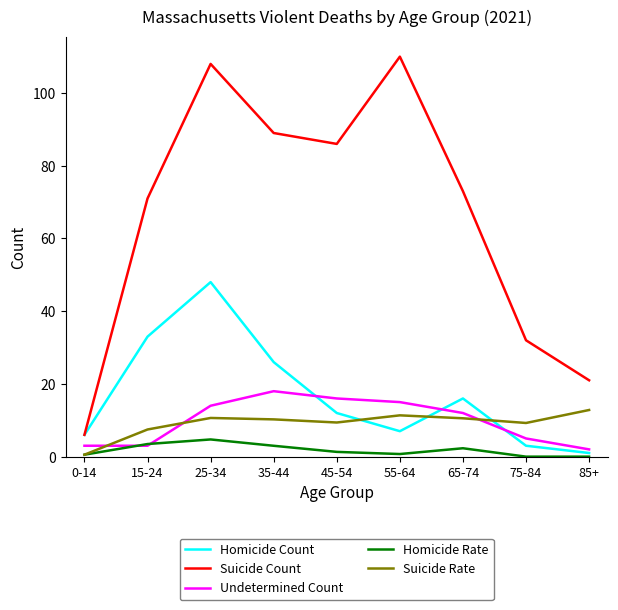

What is the total value across all series at 55-64?

144.1